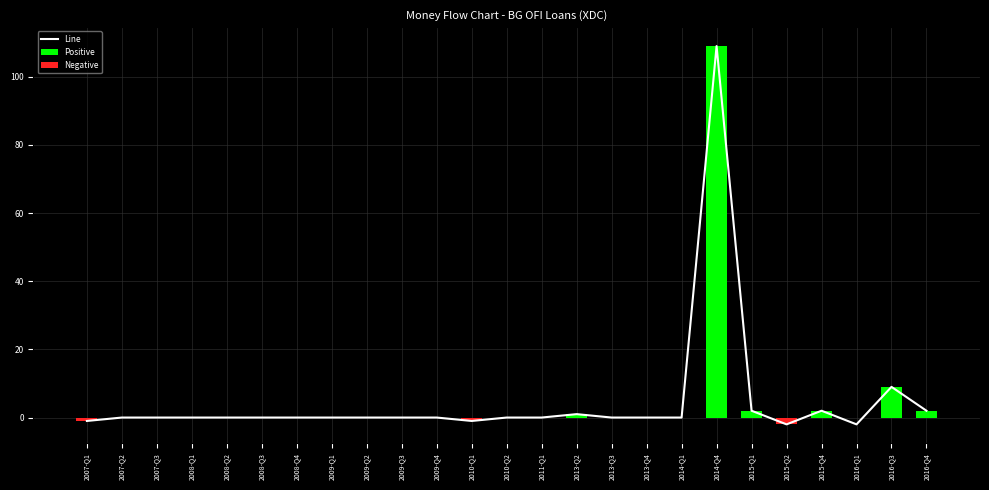

What position from the left is 2014-Q4?

19